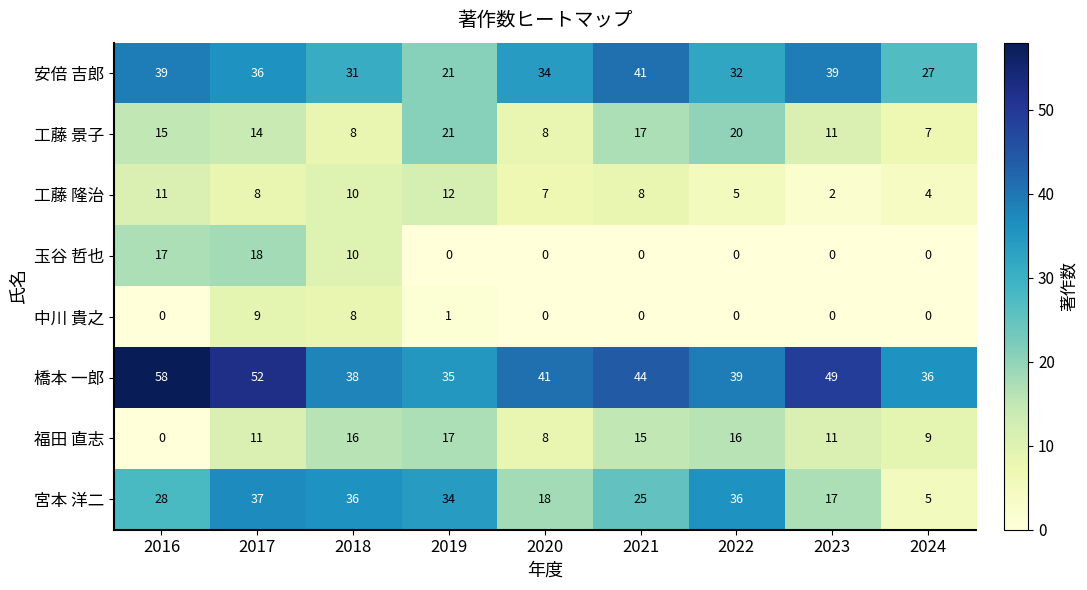

The 橋本 一郎 series shows 67 at 2022. True or false?

False